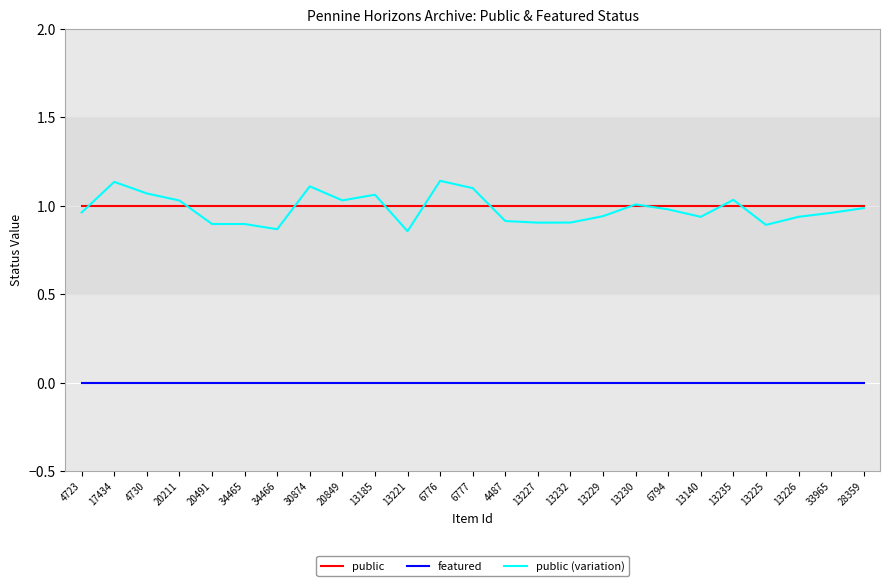

The value of public at 13221 is 1.0. True or false?

True